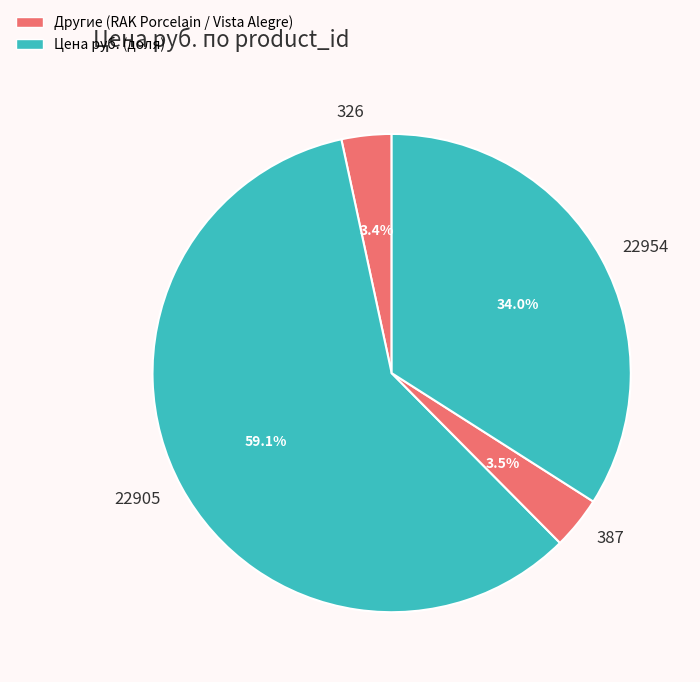

Is the sum of 326 and 22905 greater than half?

Yes